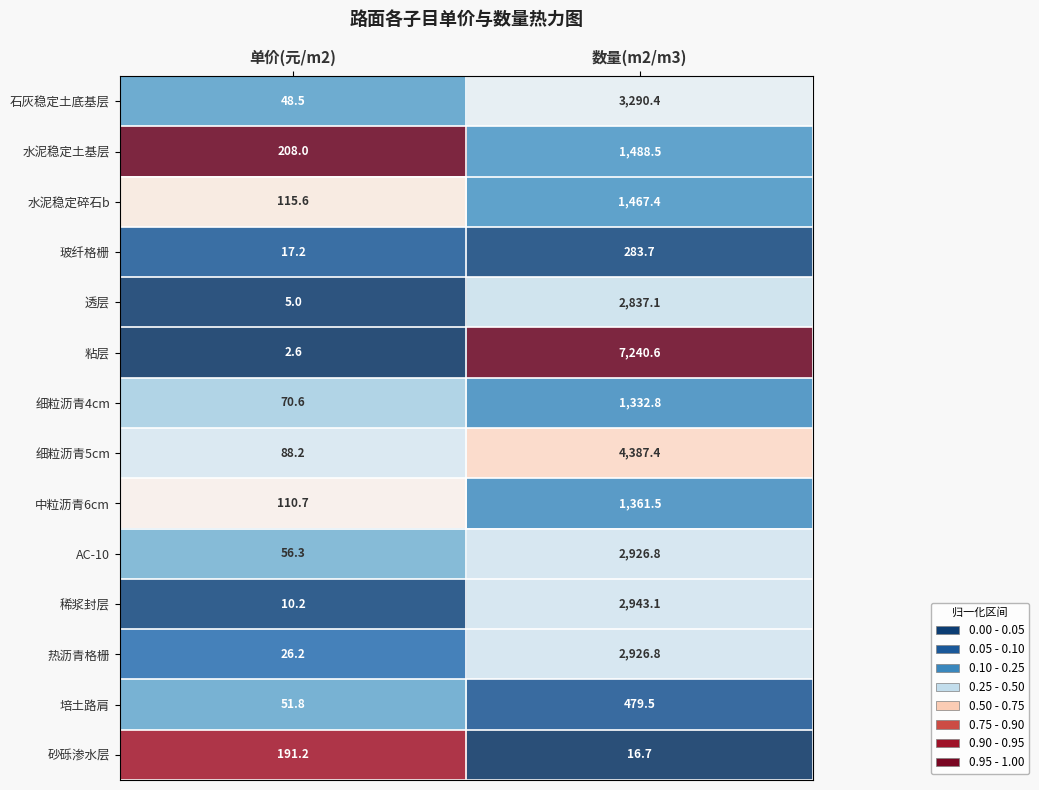

Reading right to left, transcribe all the data shown in this chart.

石灰稳定土底基层: 3290.4	48.5
水泥稳定土基层: 1488.5	208.0
水泥稳定碎石b: 1467.4	115.6
玻纤格栅: 283.7	17.2
透层: 2837.1	5.0
粘层: 7240.6	2.6
细粒沥青4cm: 1332.8	70.6
细粒沥青5cm: 4387.4	88.2
中粒沥青6cm: 1361.5	110.7
AC-10: 2926.8	56.3
稀浆封层: 2943.1	10.2
热沥青格栅: 2926.8	26.2
培土路肩: 479.5	51.8
砂砾渗水层: 16.7	191.2